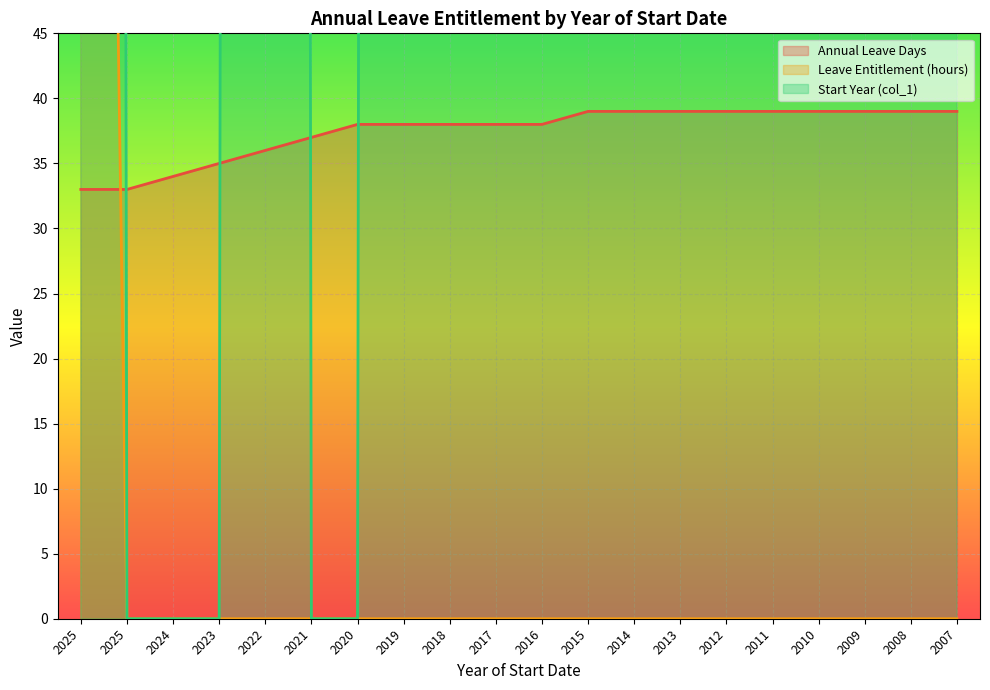

Reading right to left, transcribe all the data shown in this chart.

Annual Leave Days: 2007=39.0	2008=39.0	2009=39.0	2010=39.0	2011=39.0	2012=39.0	2013=39.0	2014=39.0	2015=39.0	2016=38.0	2017=38.0	2018=38.0	2019=38.0	2020=38.0	2021=37.0	2022=36.0	2023=35.0	2024=34.0	2025=33.0	2025=33.0
Leave Entitlement (hours): 2007=0.0	2008=0.0	2009=0.0	2010=0.0	2011=0.0	2012=0.0	2013=0.0	2014=0.0	2015=0.0	2016=0.0	2017=0.0	2018=0.0	2019=0.0	2020=0.0	2021=0.0	2022=0.0	2023=0.0	2024=0.0	2025=0.0	2025=237.6
Start Year (col_1): 2007=1999.0	2008=2000.0	2009=2001.0	2010=2002.0	2011=2003.0	2012=2004.0	2013=2005.0	2014=2006.0	2015=2007.0	2016=2008.0	2017=2009.0	2018=2010.0	2019=2011.0	2020=0.0	2021=0.0	2022=2012.0	2023=0.0	2024=0.0	2025=0.0	2025=2012.0